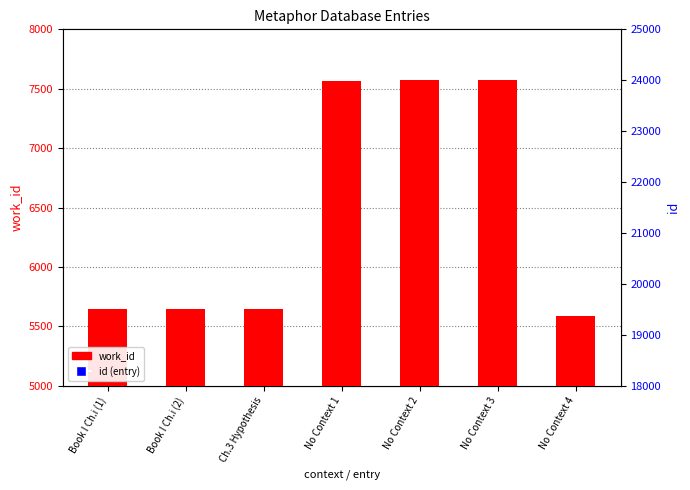

At which category is the sum across all series the highest?

No Context 3